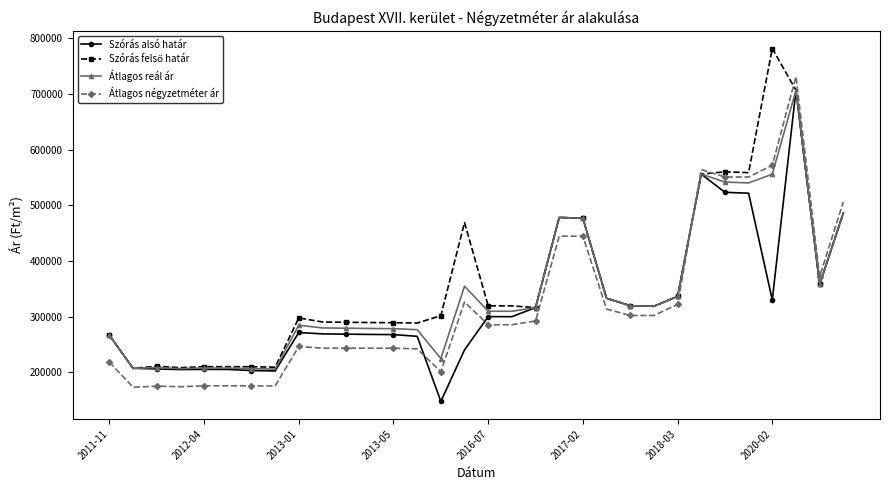

Which series ends up on top after the final intersection of Szórás alsó határ and Átlagos négyzetméter ár?

Átlagos négyzetméter ár